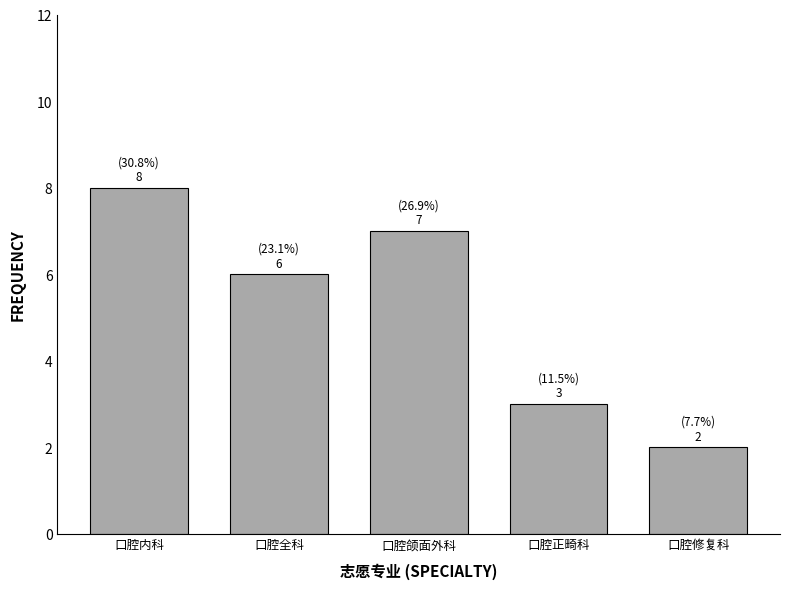

Reading right to left, extract all data points from this chart.

口腔修复科=2	口腔正畸科=3	口腔颌面外科=7	口腔全科=6	口腔内科=8